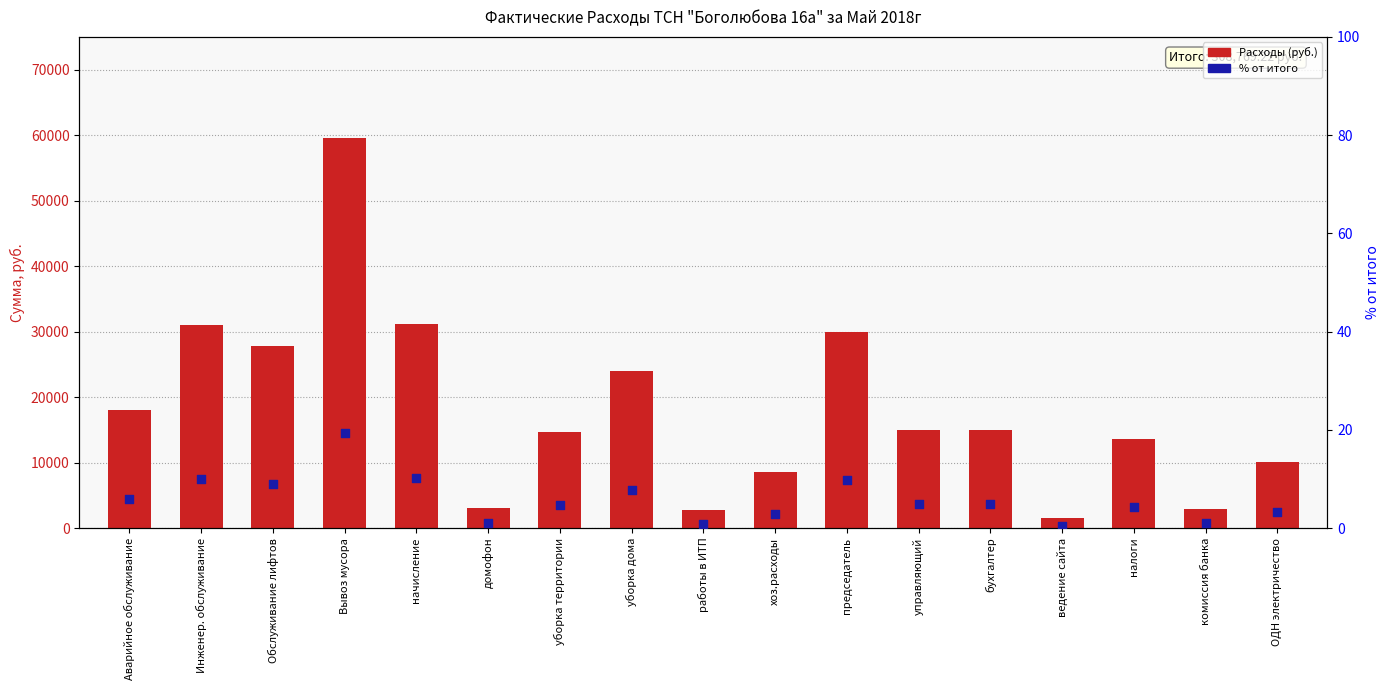

What is the total value across all series at Аварийное обслуживание?

18020.2